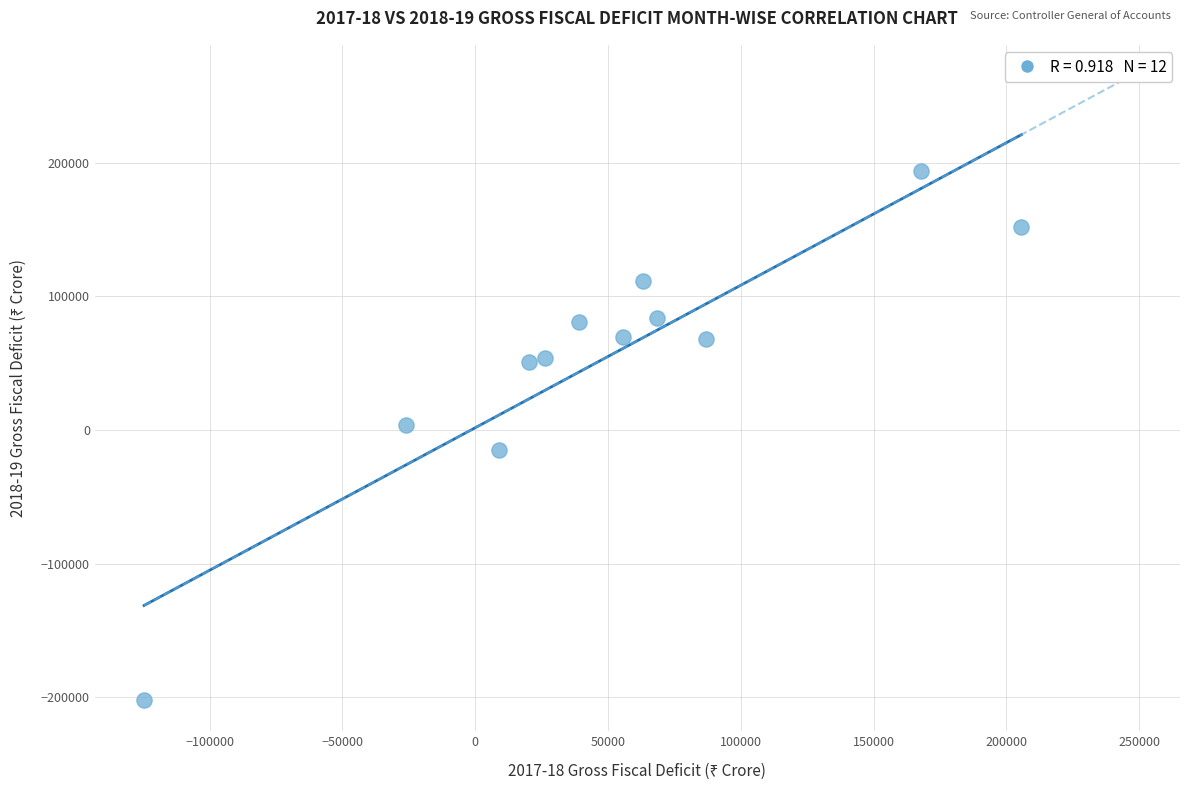

What is the average Y value?

54118